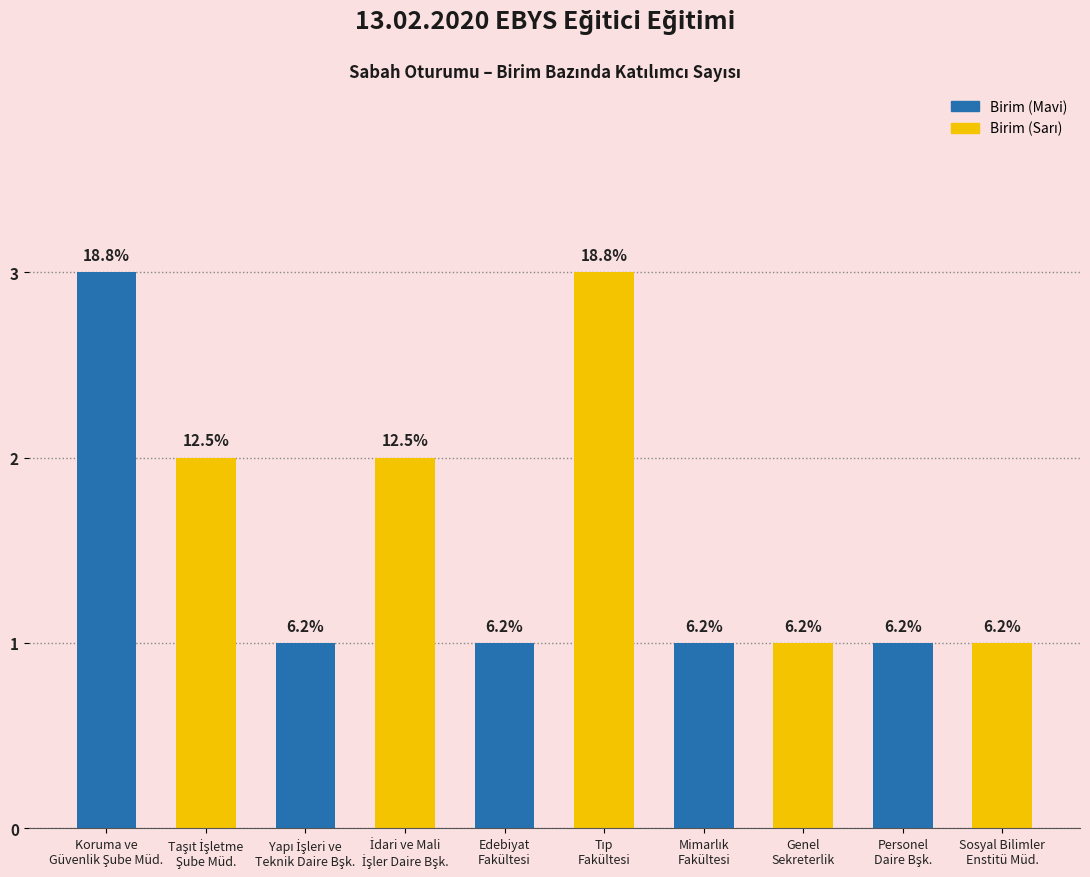

How many bars are there in total?

10